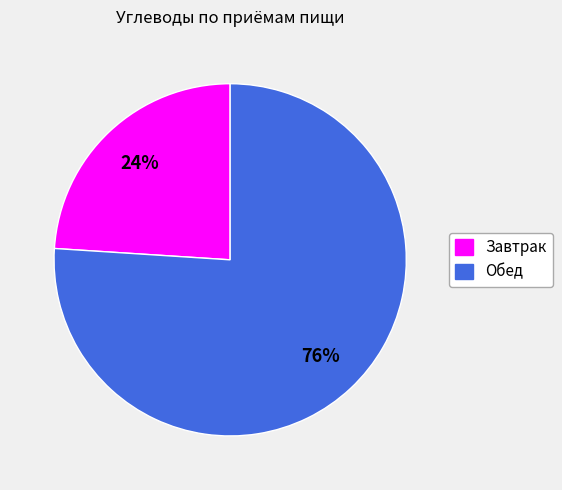

To the nearest percent, what is the difference between the largest and smallest slice percentages?

52%